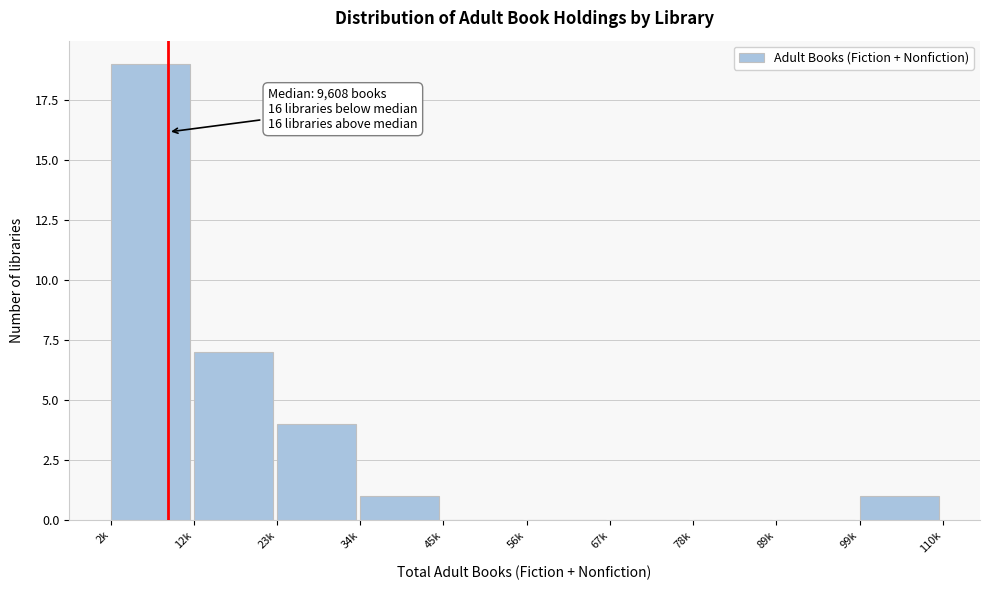

Reading left to right, what are all the values shown in this chart?

2k=19	12k=7	23k=4	34k=1	45k=0	56k=0	67k=0	78k=0	89k=0	99k=1